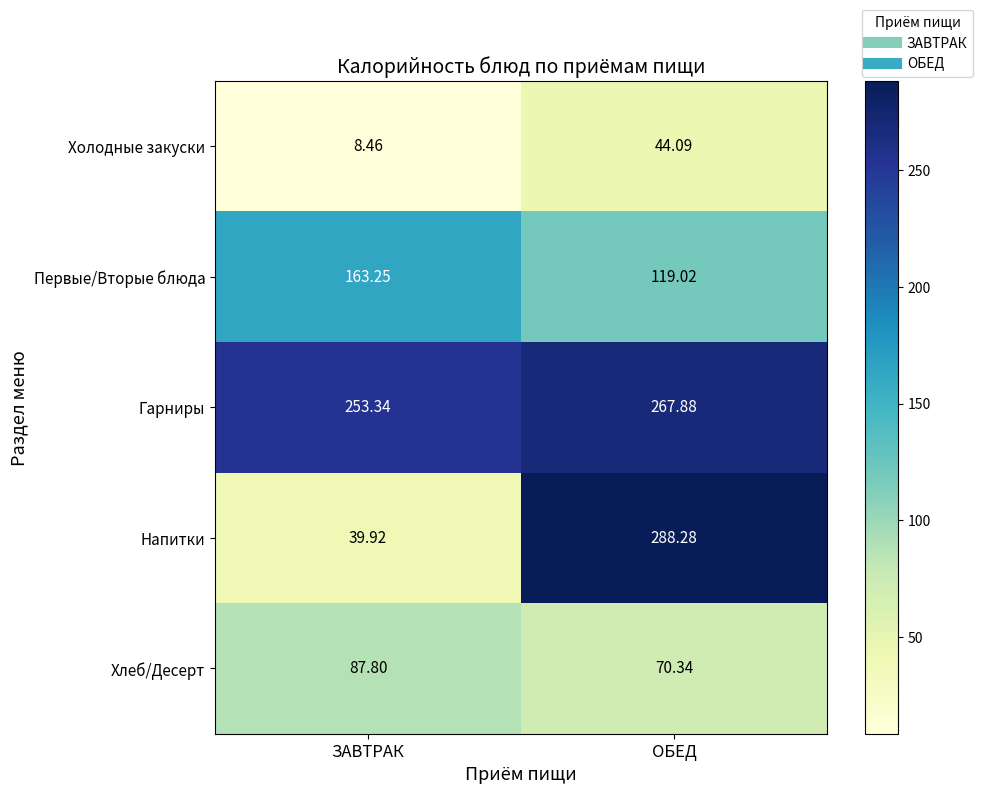

Between ЗАВТРАК and ОБЕД, which series saw the biggest shift?

Напитки